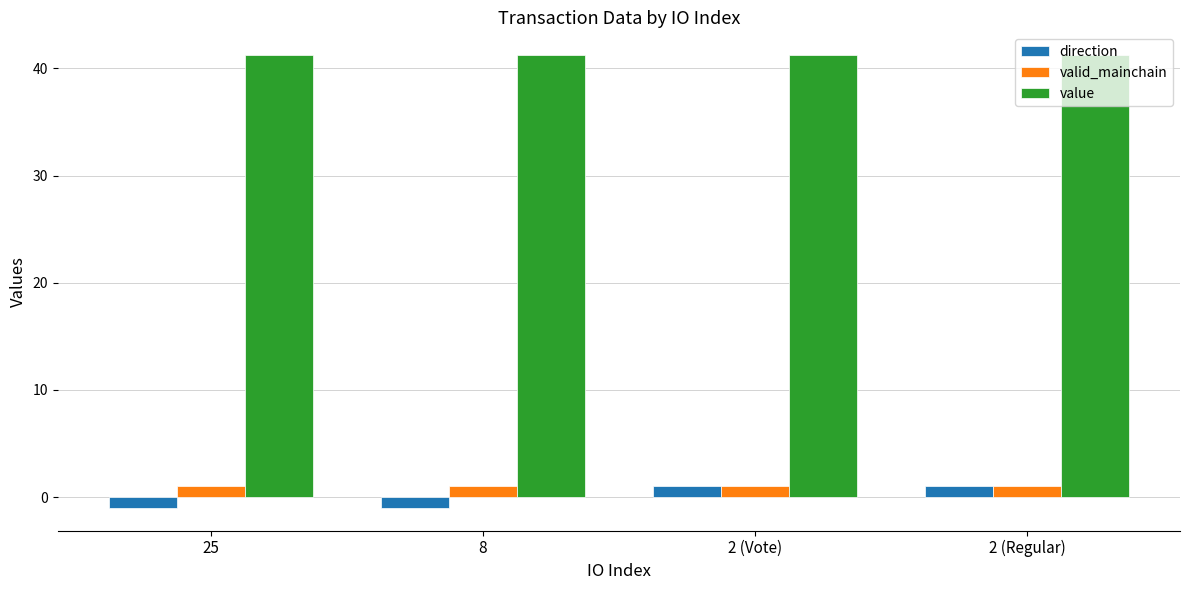

What position from the right is 2 (Regular)?

1